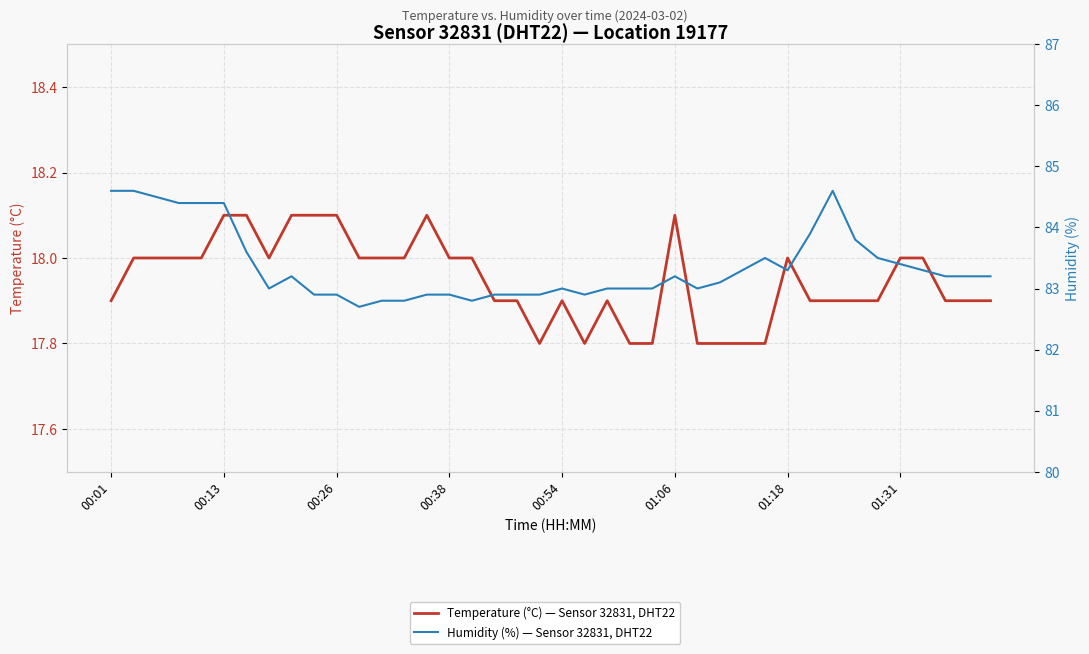

At 22, list the series in order from largest to smallest.

Humidity (%) — Sensor 32831, DHT22, Temperature (°C) — Sensor 32831, DHT22